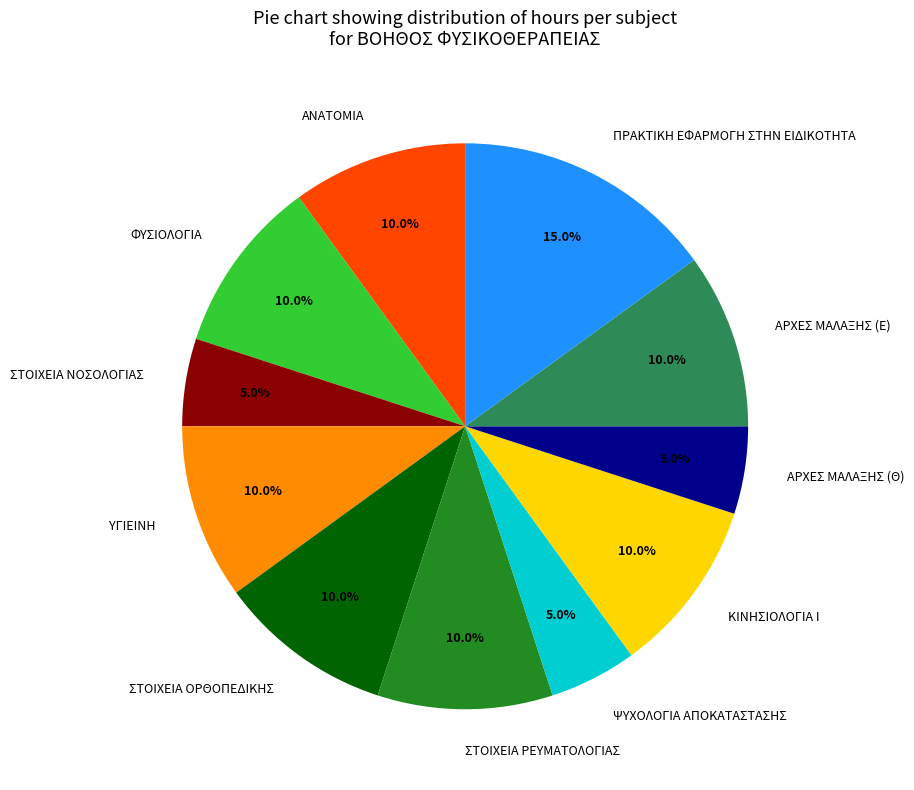

To the nearest percent, what portion does ΑΝΑΤΟΜΙΑ represent?

10%